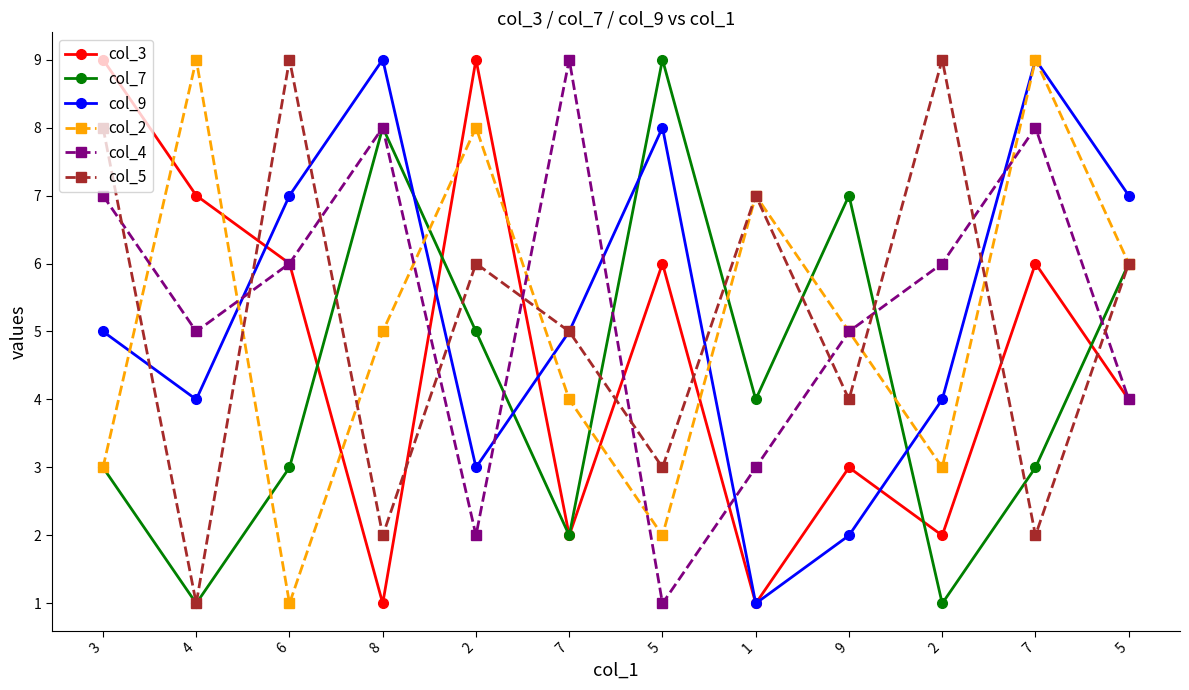

Is this an area chart (filled region under the line)?

No